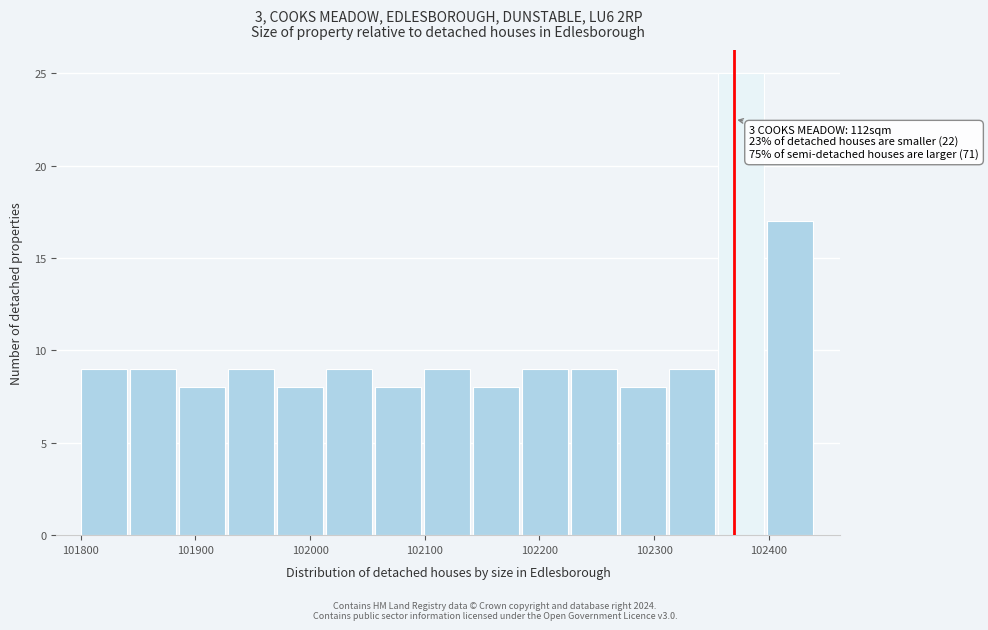

Which range on the x-axis has the tallest bar?

102360 to 102400